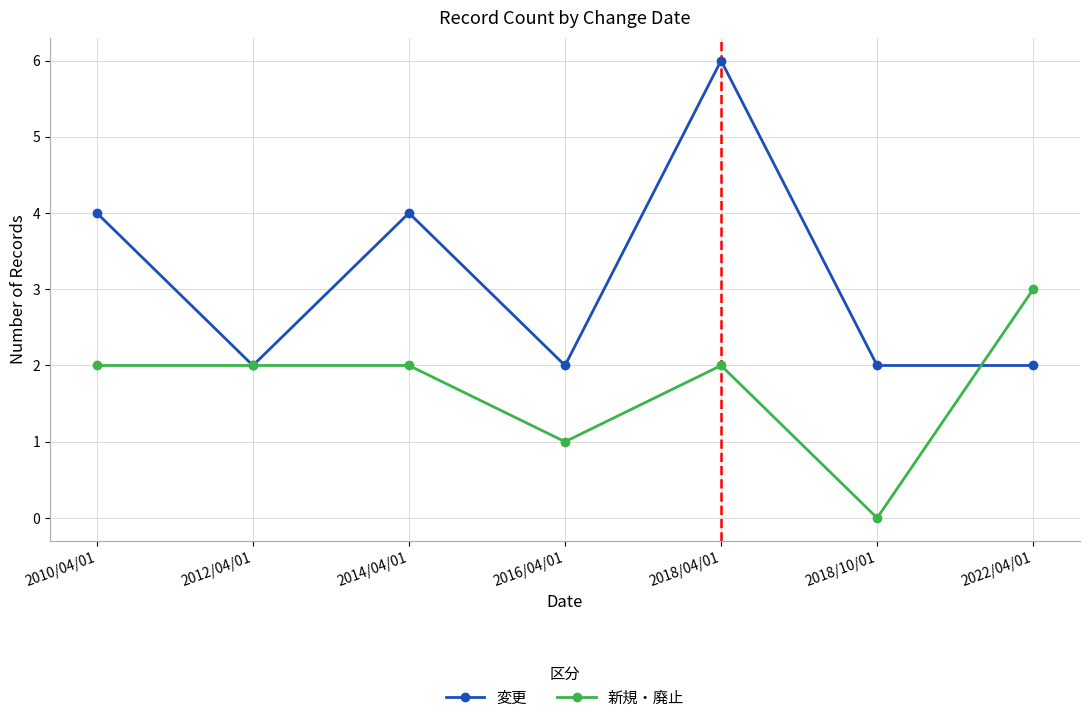

Which series has the widest spread of values?

変更